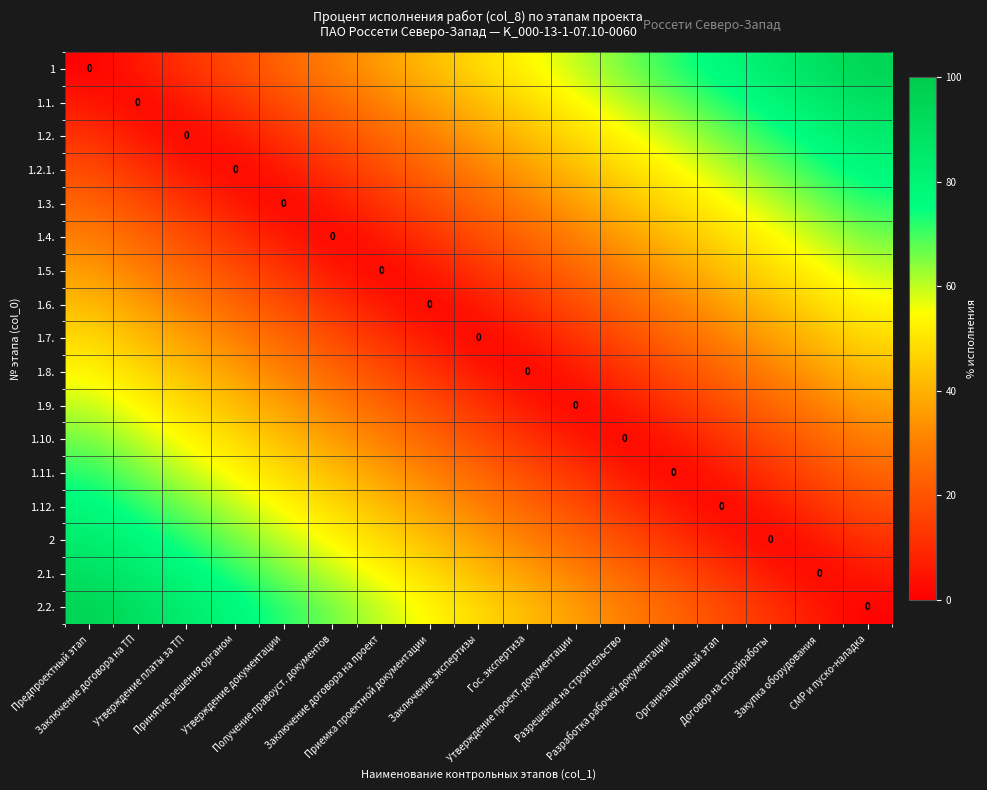

Is it true that 1.12. equals 22 at Приемка проектной документации?

False